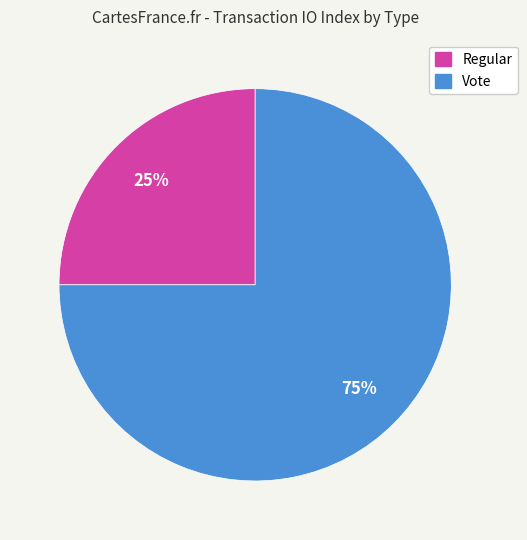

Count the number of slices in the pie.

2